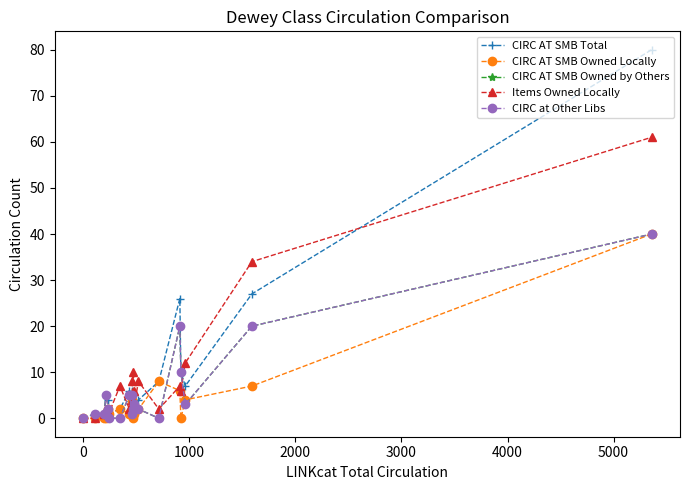

How many interior local peaks does the CIRC AT SMB Owned Locally series have?

5